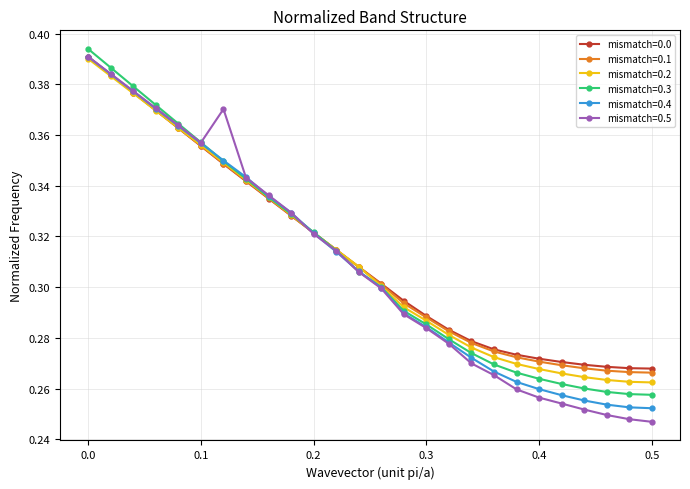

How many mismatch=0.4 values are between 0 and 1?

26